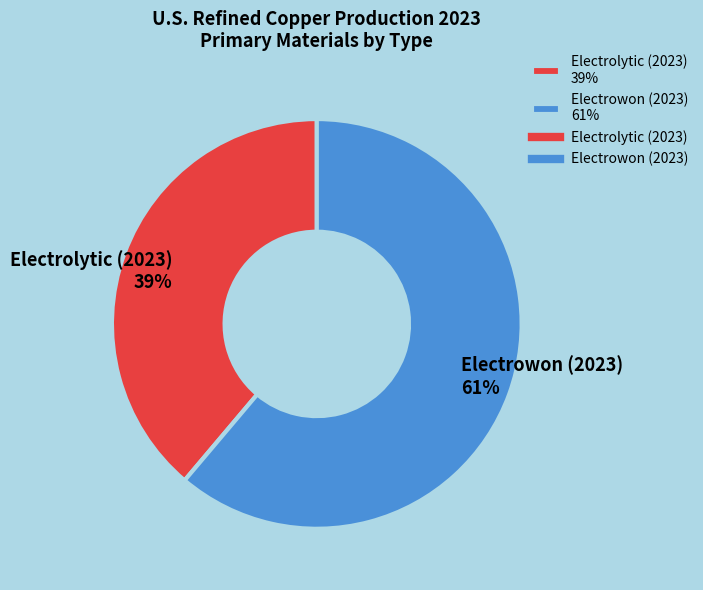

Rank the categories by value from highest to lowest.

Electrowon (2023) 61%, Electrolytic (2023) 39%